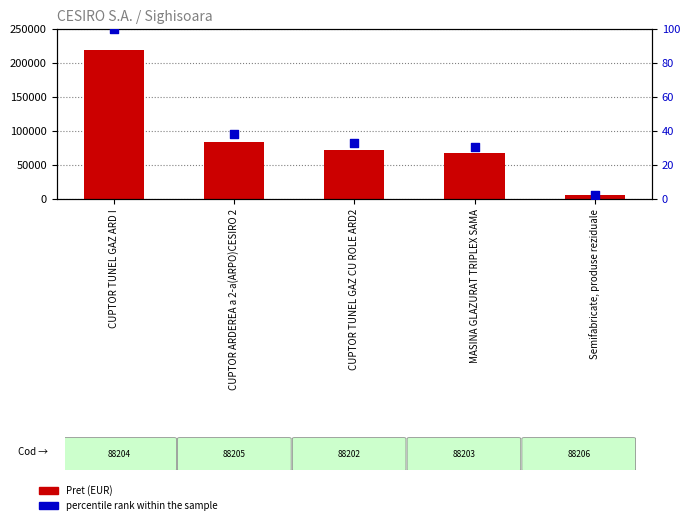

What are all the series names shown in the legend?

Pret (EUR), percentile rank within the sample